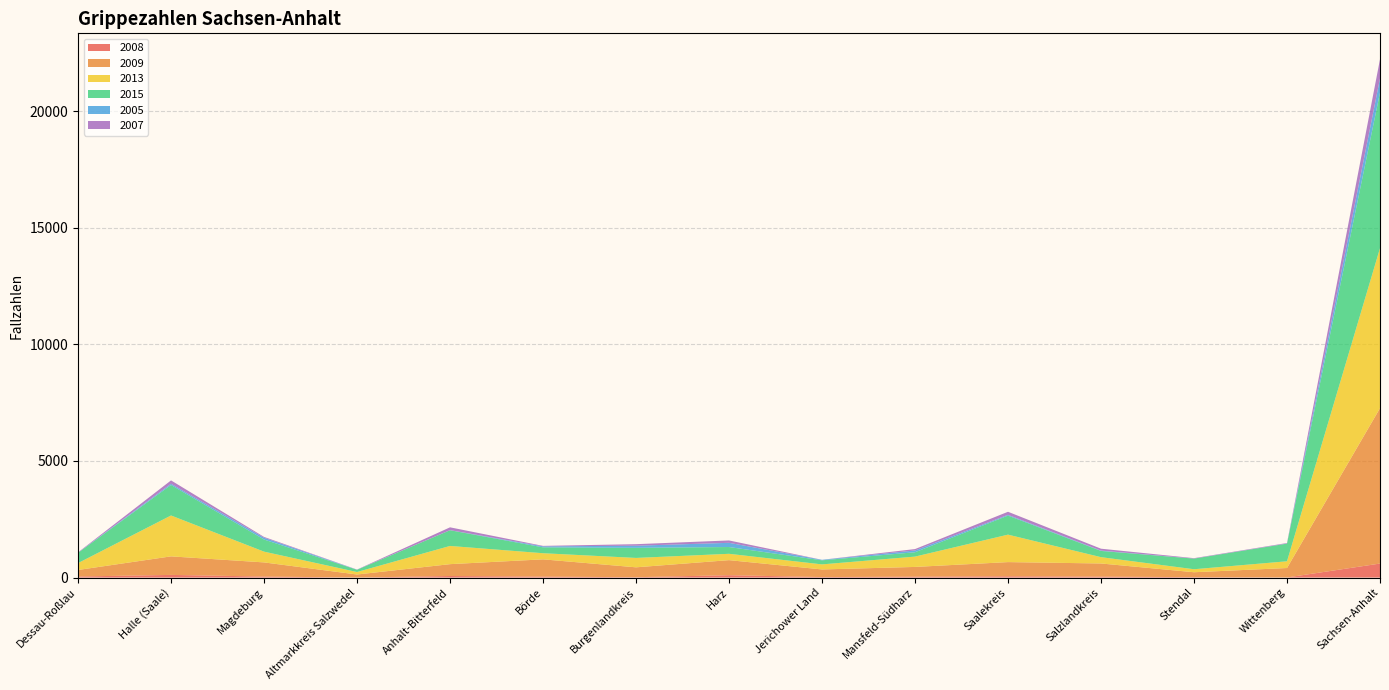

Reading left to right, extract all data points from this chart.

2008: Dessau-Roßlau=45	Halle (Saale)=114	Magdeburg=43	Altmarkkreis Salzwedel=1	Anhalt-Bitterfeld=67	Börde=40	Burgenlandkreis=15	Harz=101	Jerichower Land=21	Mansfeld-Südharz=38	Saalekreis=55	Salzlandkreis=39	Stendal=18	Wittenberg=4	Sachsen-Anhalt=601
2009: Dessau-Roßlau=280	Halle (Saale)=795	Magdeburg=607	Altmarkkreis Salzwedel=130	Anhalt-Bitterfeld=508	Börde=741	Burgenlandkreis=424	Harz=646	Jerichower Land=327	Mansfeld-Südharz=418	Saalekreis=608	Salzlandkreis=565	Stendal=210	Wittenberg=405	Sachsen-Anhalt=6664
2013: Dessau-Roßlau=295	Halle (Saale)=1754	Magdeburg=462	Altmarkkreis Salzwedel=107	Anhalt-Bitterfeld=781	Börde=263	Burgenlandkreis=403	Harz=272	Jerichower Land=217	Mansfeld-Südharz=443	Saalekreis=1178	Salzlandkreis=271	Stendal=129	Wittenberg=289	Sachsen-Anhalt=6864
2015: Dessau-Roßlau=442	Halle (Saale)=1309	Magdeburg=519	Altmarkkreis Salzwedel=96	Anhalt-Bitterfeld=674	Börde=252	Burgenlandkreis=434	Harz=291	Jerichower Land=175	Mansfeld-Südharz=187	Saalekreis=817	Salzlandkreis=267	Stendal=456	Wittenberg=758	Sachsen-Anhalt=6677
2005: Dessau-Roßlau=3	Halle (Saale)=52	Magdeburg=78	Altmarkkreis Salzwedel=4	Anhalt-Bitterfeld=4	Börde=42	Burgenlandkreis=90	Harz=180	Jerichower Land=21	Mansfeld-Südharz=76	Saalekreis=33	Salzlandkreis=15	Stendal=1	Wittenberg=5	Sachsen-Anhalt=604
2007: Dessau-Roßlau=16	Halle (Saale)=144	Magdeburg=35	Altmarkkreis Salzwedel=6	Anhalt-Bitterfeld=121	Börde=21	Burgenlandkreis=66	Harz=102	Jerichower Land=1	Mansfeld-Südharz=60	Saalekreis=131	Salzlandkreis=81	Stendal=18	Wittenberg=21	Sachsen-Anhalt=823